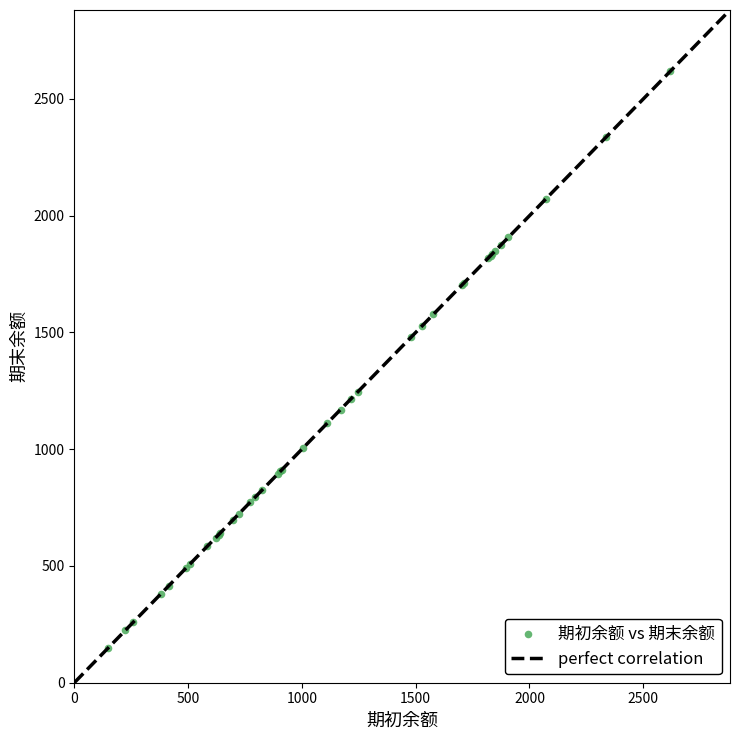

What Y value in the scatter plot is closest to 1384?

1480.2